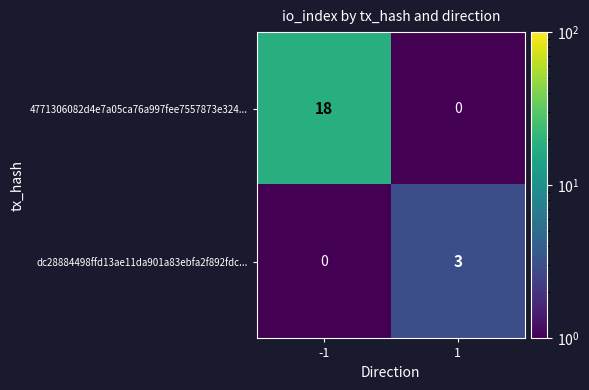

Is it true that dc28884498ffd13ae11da901a83ebfa2f892fdc... equals 3 at 1?

True